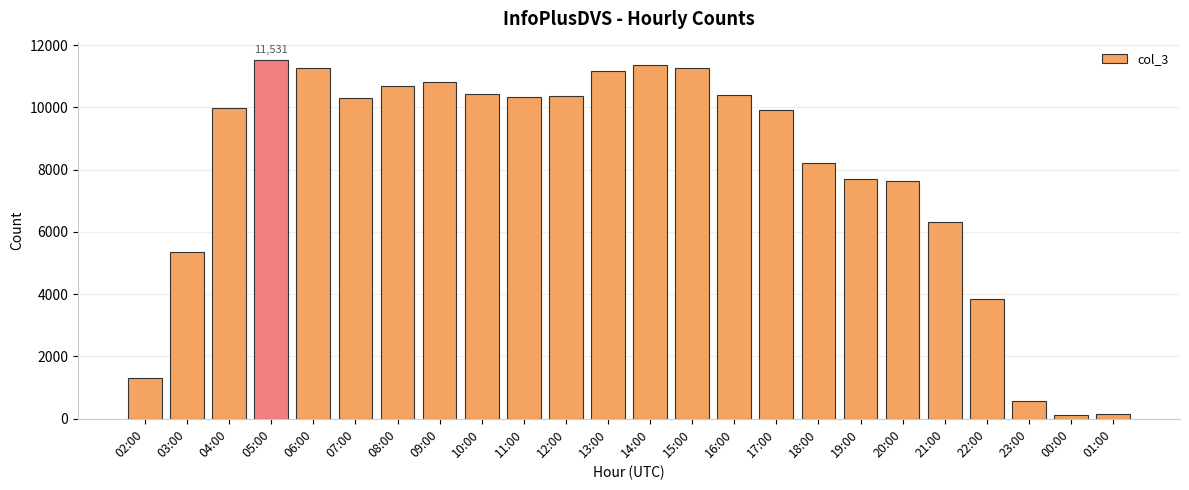

What is the difference between the maximum and second lowest values?

11364